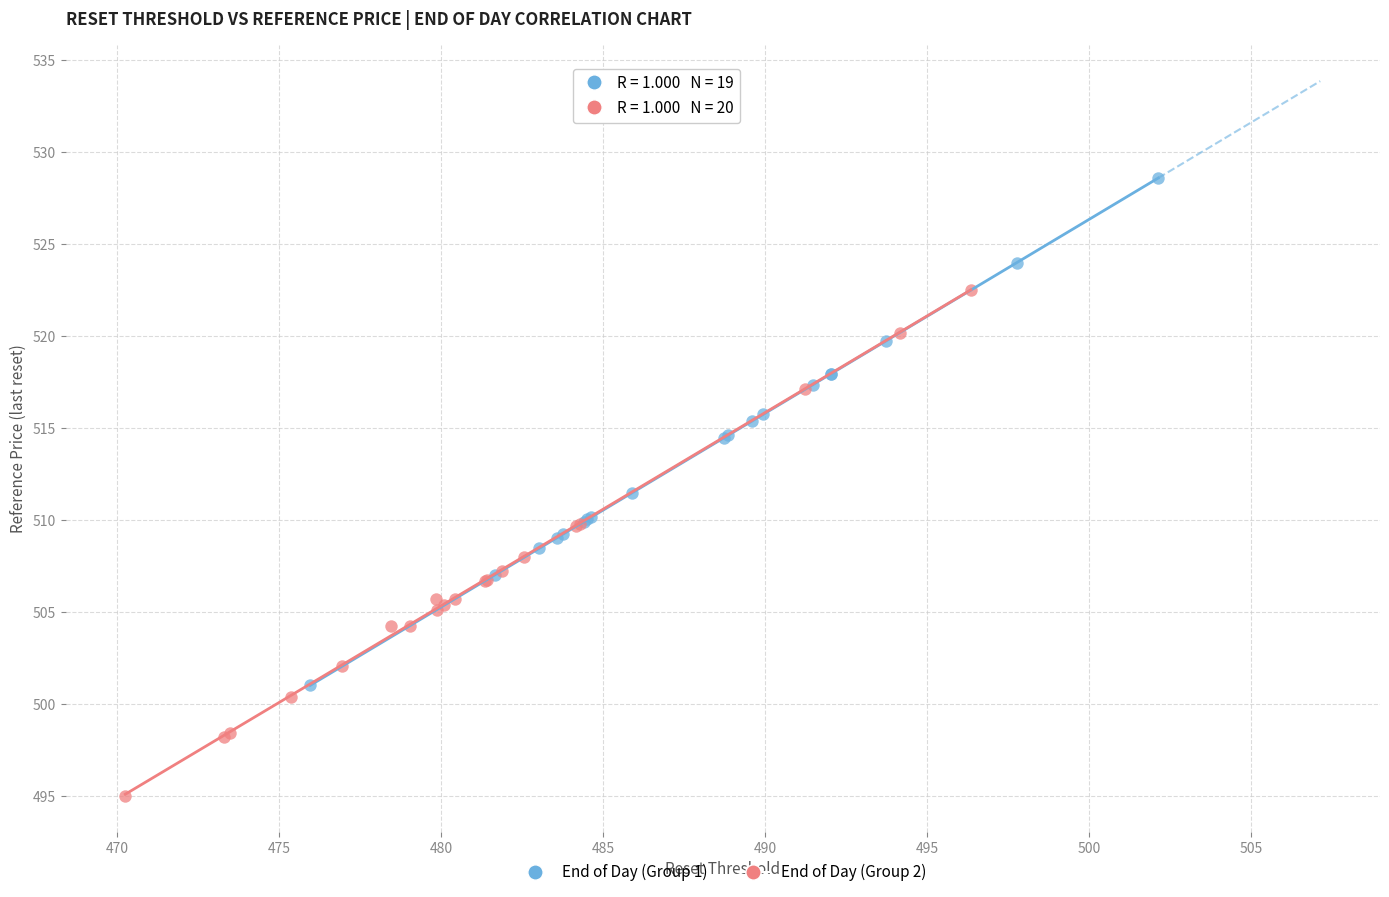

Which series reaches the maximum Y coordinate?

End of Day (Group 1)